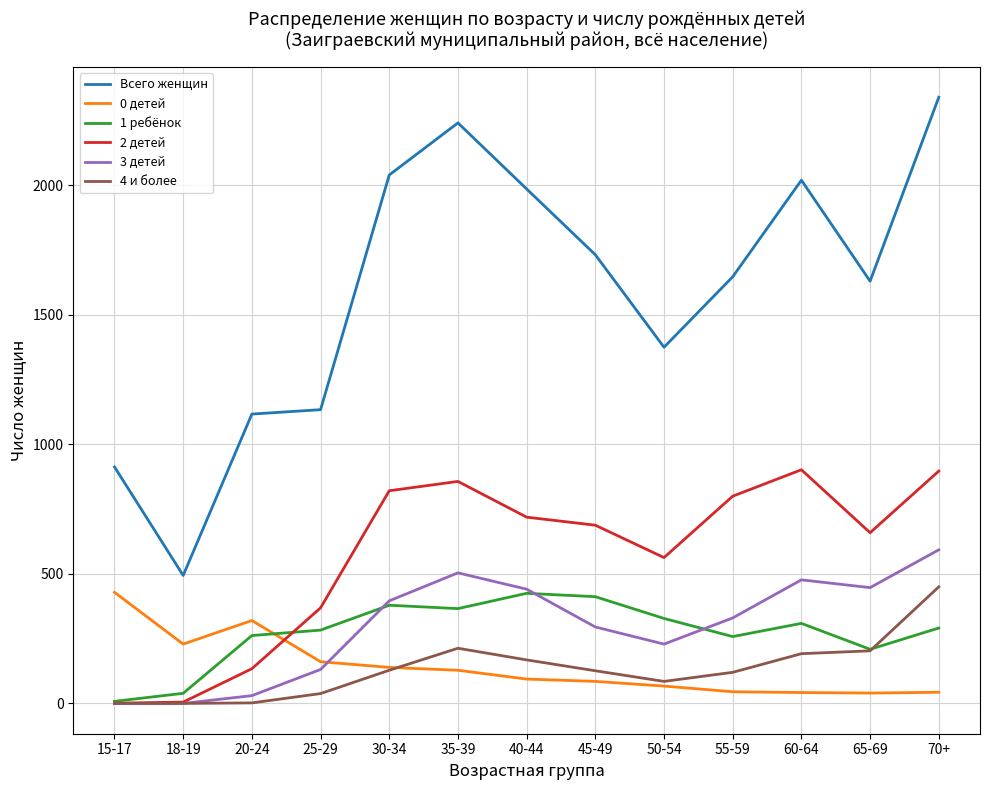

Is the value of 4 и более at 30-34 greater than the value of 0 детей at 40-44?

Yes